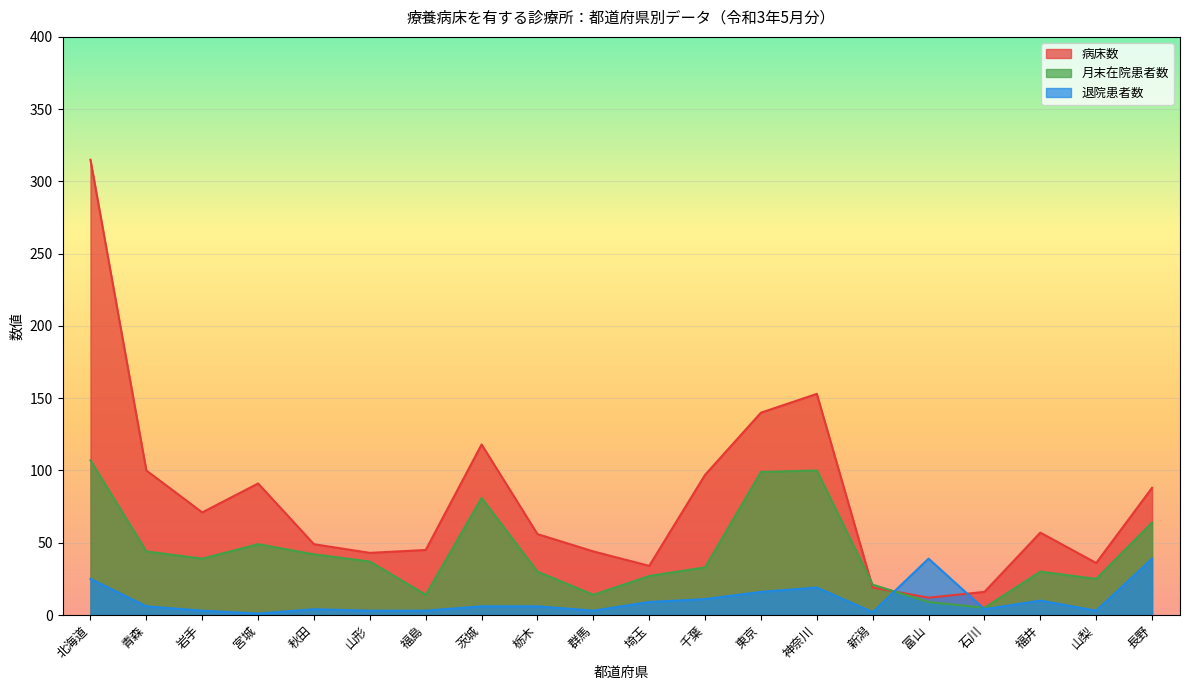

Between 秋田 and 青森, which is larger?

青森